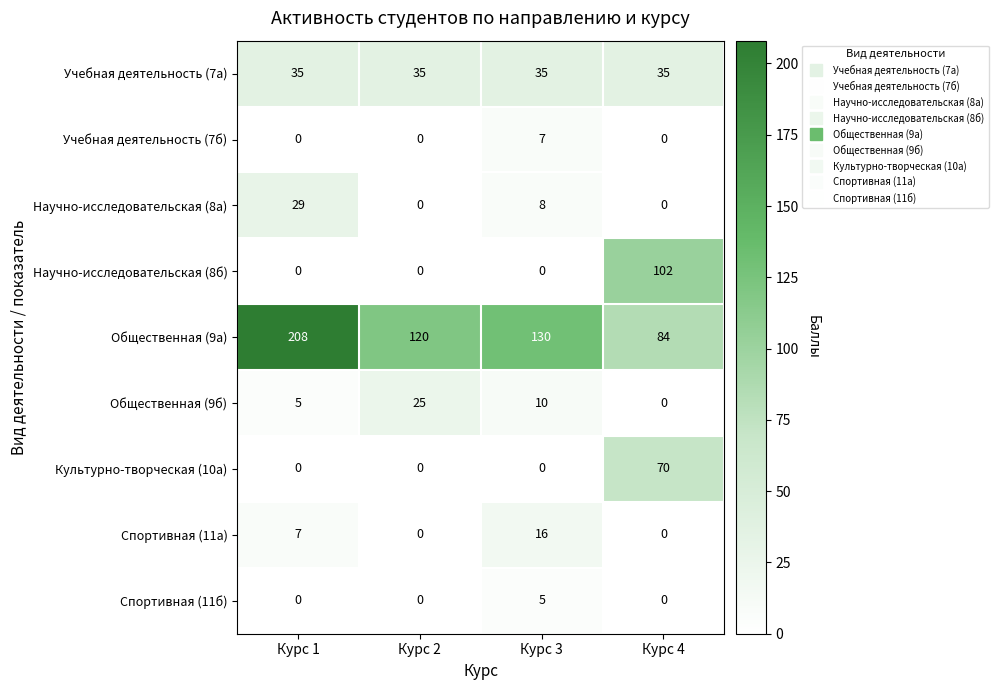

Which series changed the most between Курс 1 and Курс 2?

Общественная (9а)